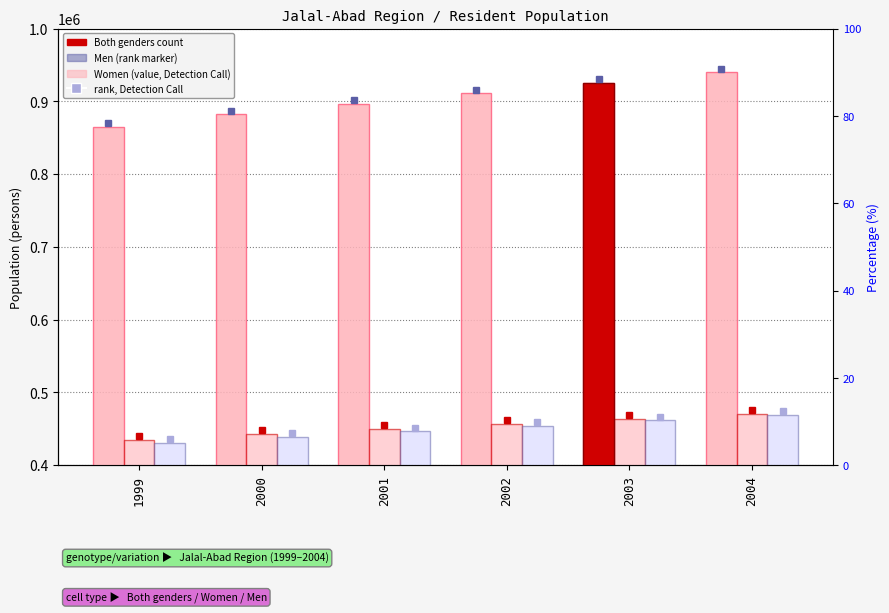

What is the sum of all Both genders values?

5420302